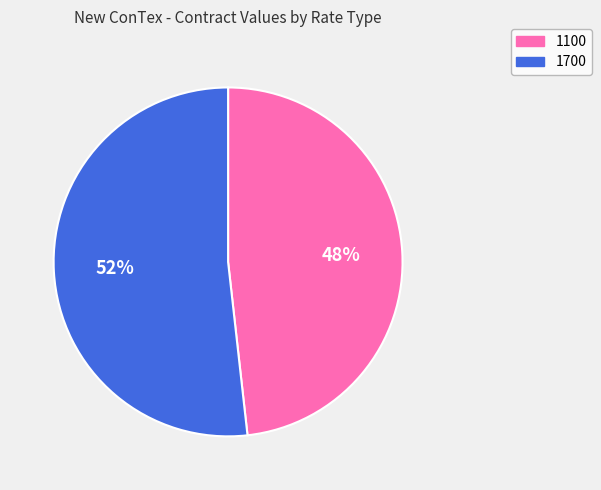

Is there a majority slice in this chart?

Yes